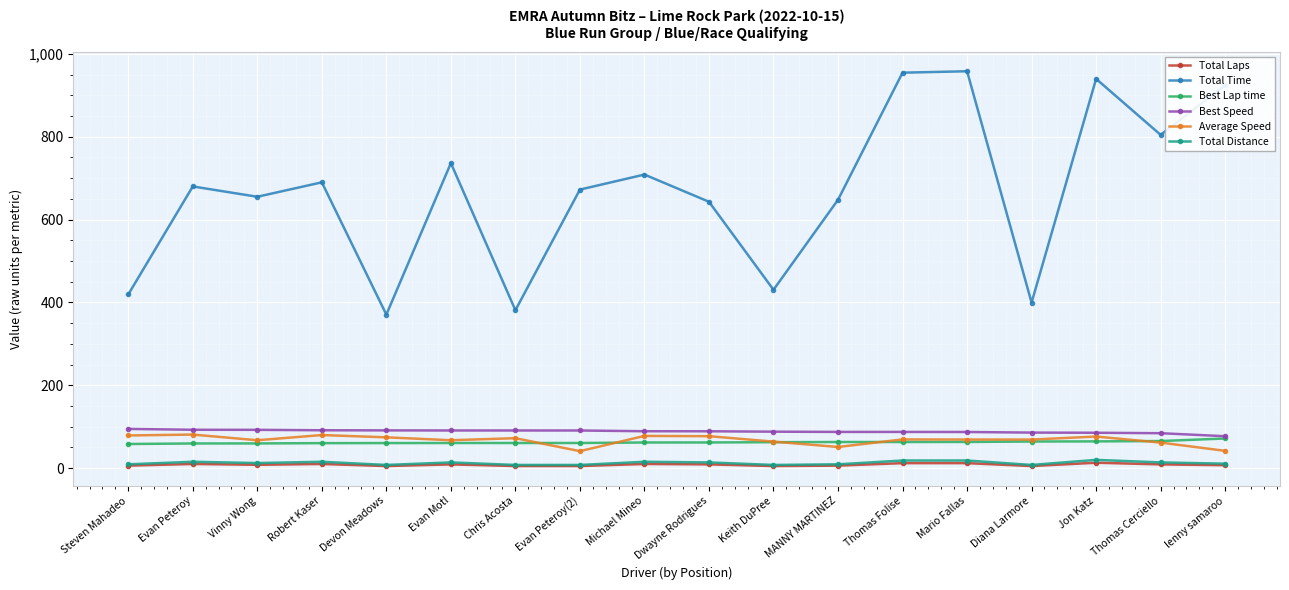

What is the total value across all series at Keith DuPree?

657.7